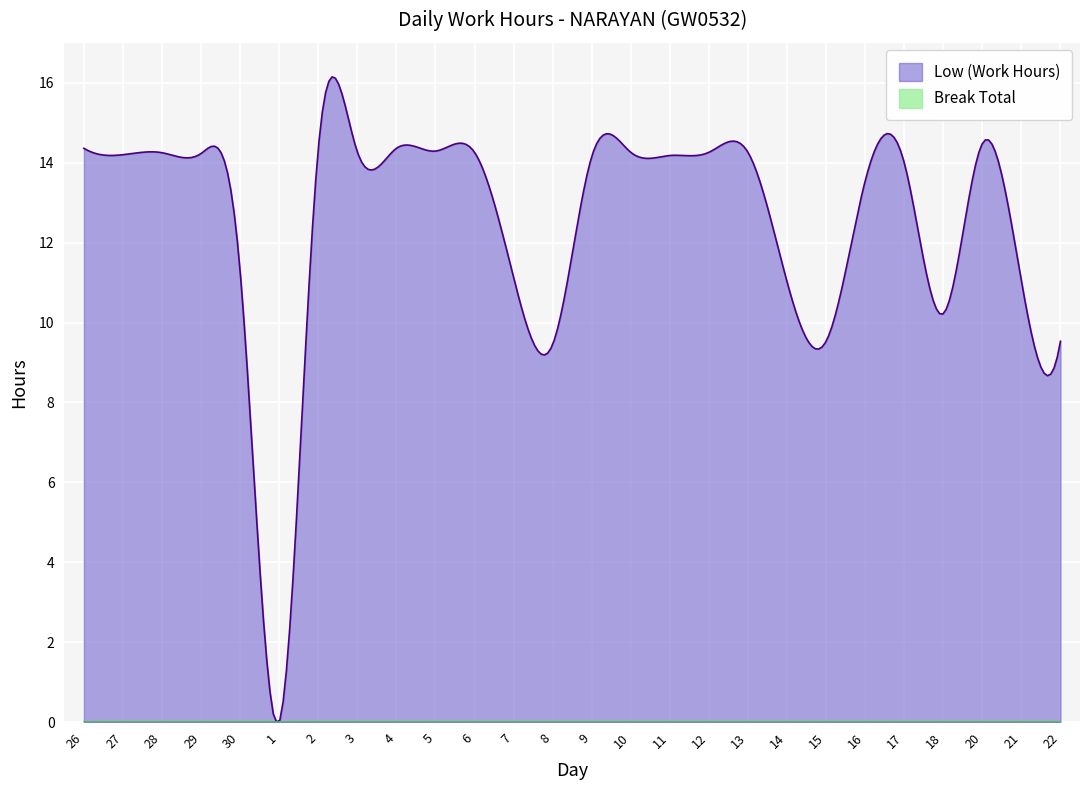

How many data points does each series have?

26